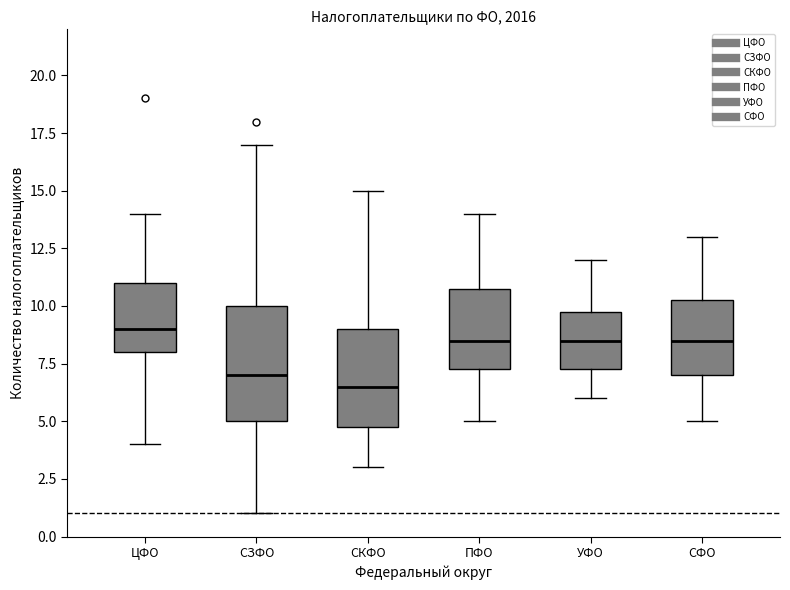

Which box is the tallest, from its lower edge to its upper edge?

СЗФО